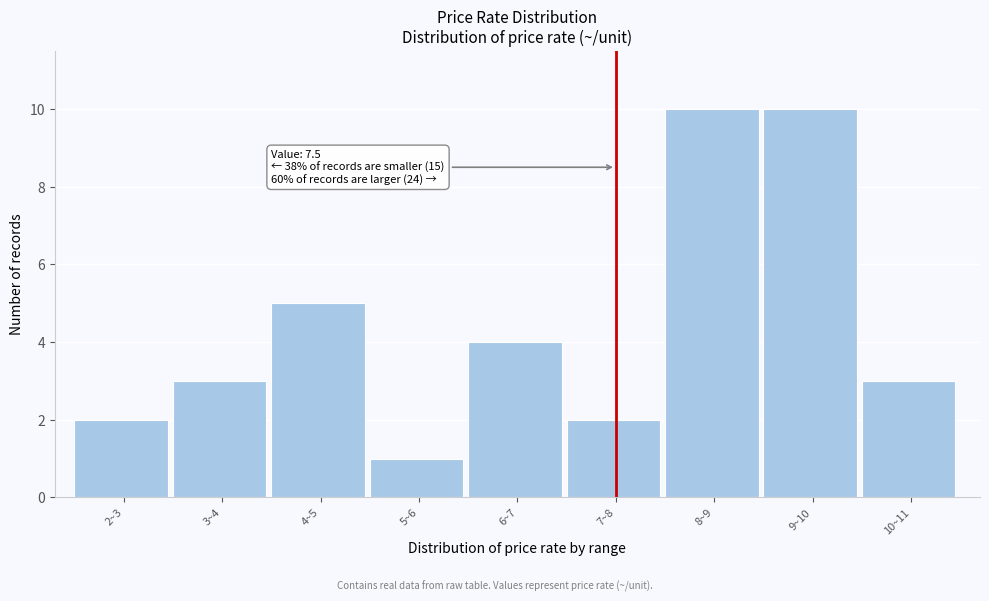

Reading right to left, transcribe all the data shown in this chart.

3	10	10	2	4	1	5	3	2